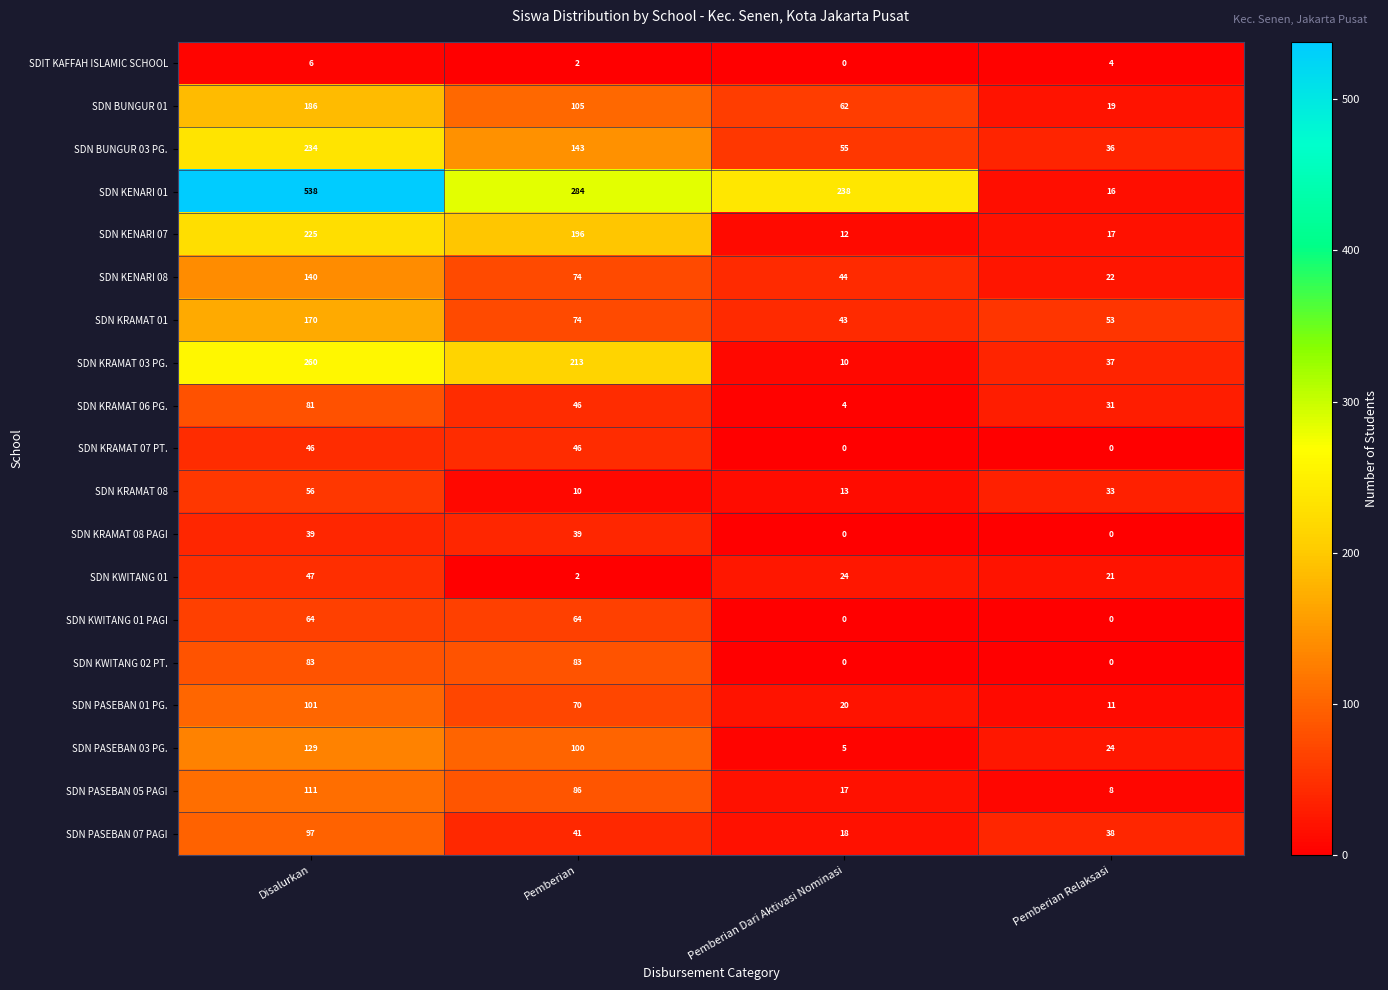

At how many categories does at least one series exceed 455?

1